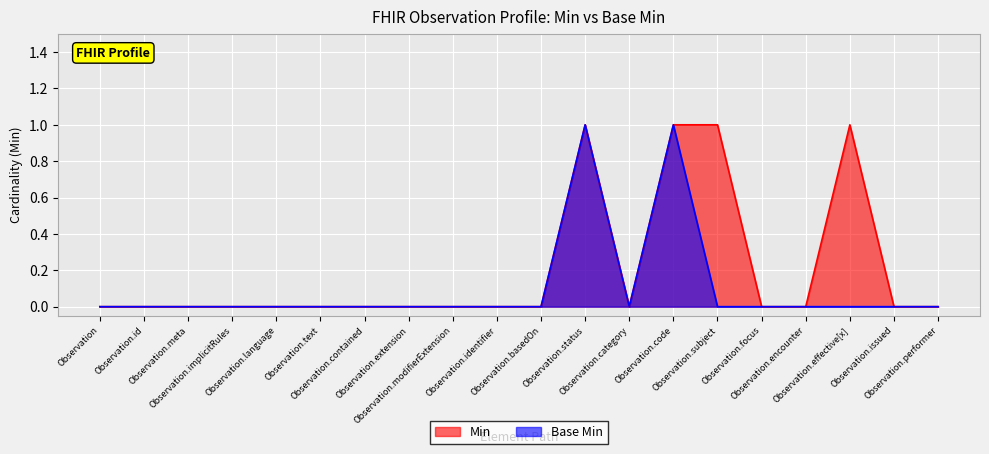

Which series has the largest total across all categories?

Min